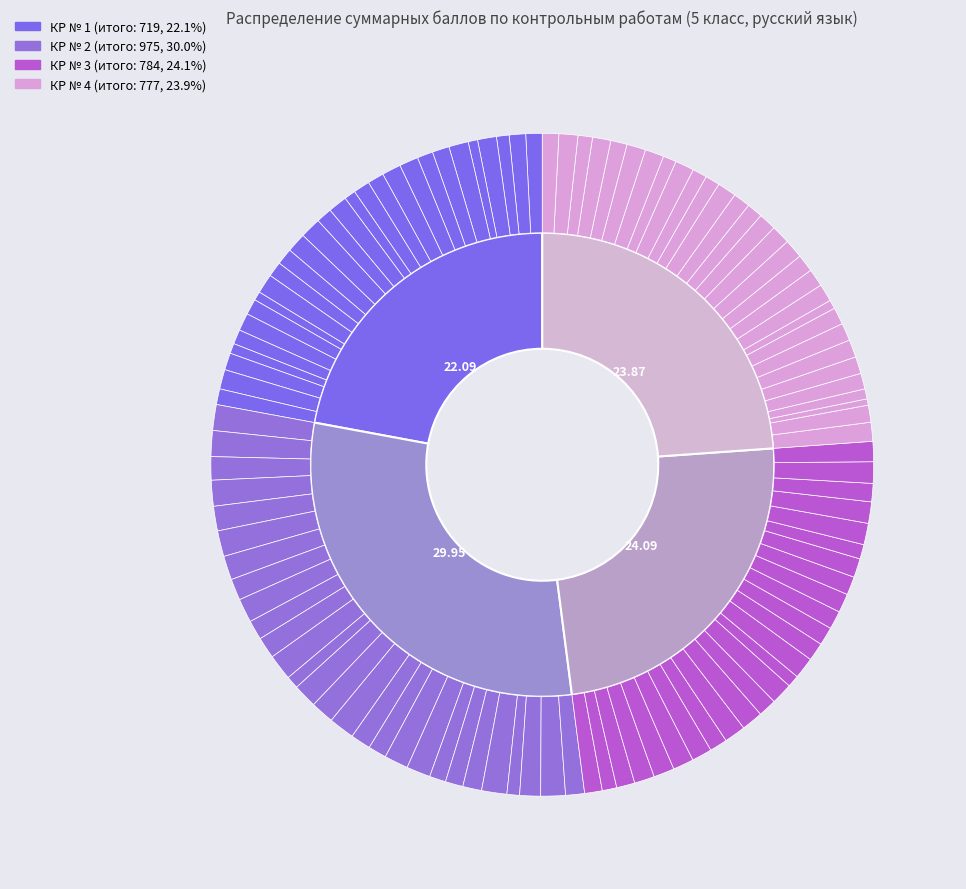

To the nearest percent, what is the combined percentage of 26 and 22?

3%